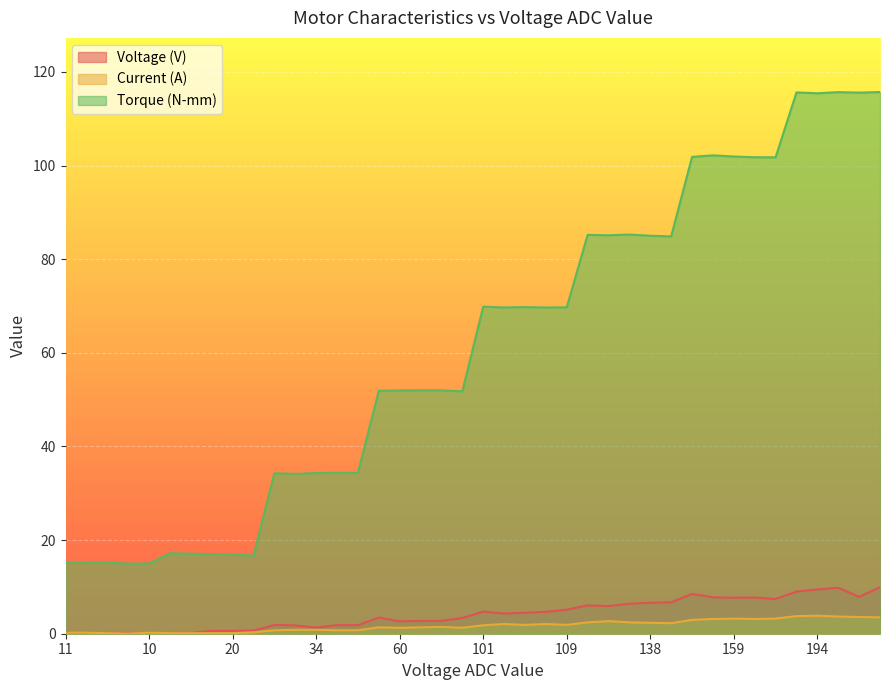

Is the value of Voltage (V) at 10 greater than the value of Current (A) at 124?

No